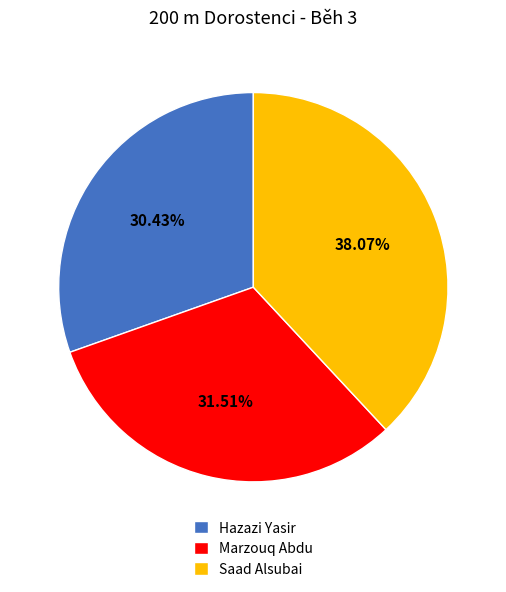

Combined, what portion of the pie is Hazazi Yasir and Marzouq Abdu?

61.9%